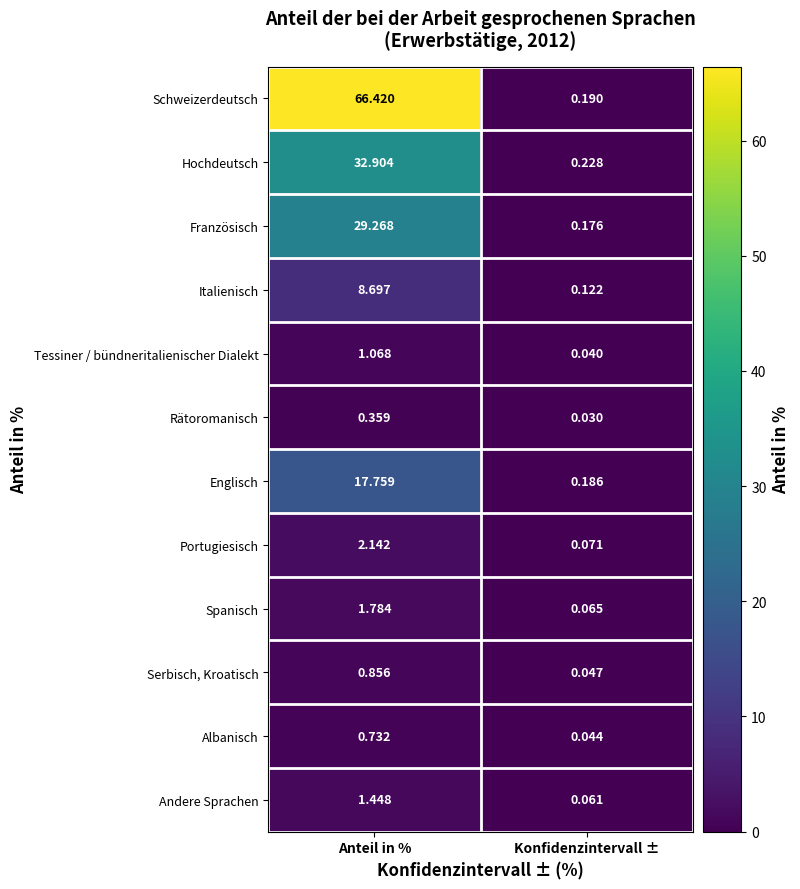

Rank the series at Konfidenzintervall ± from highest to lowest value.

Hochdeutsch, Schweizerdeutsch, Englisch, Französisch, Italienisch, Portugiesisch, Spanisch, Andere Sprachen, Serbisch, Kroatisch, Albanisch, Tessiner / bündneritalienischer Dialekt, Rätoromanisch